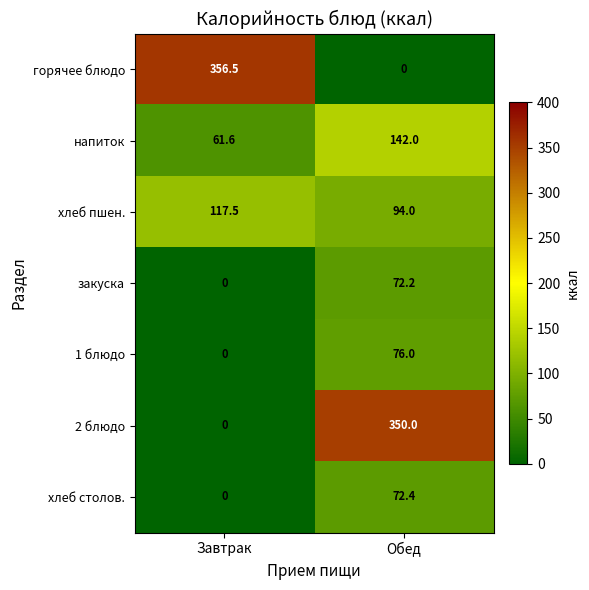

The value of 2 блюдо at Завтрак is 0.0. True or false?

True